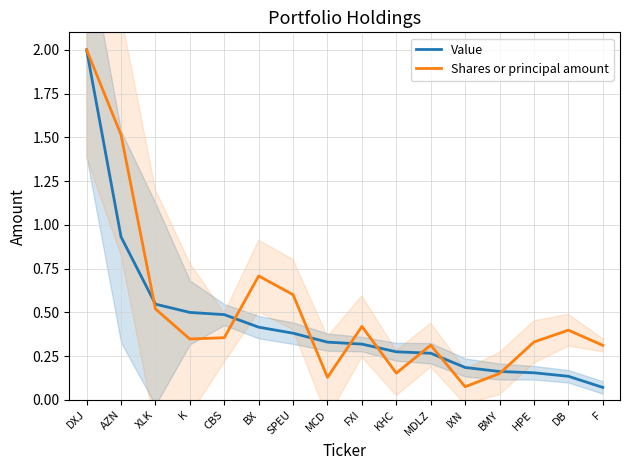

True or false: Shares or principal amount and Value intersect in this chart.

True